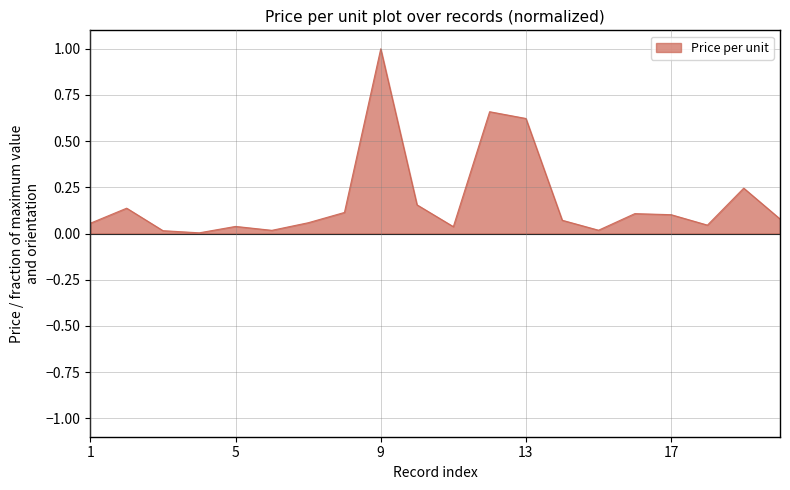

What is the maximum value shown in the chart?

1.0